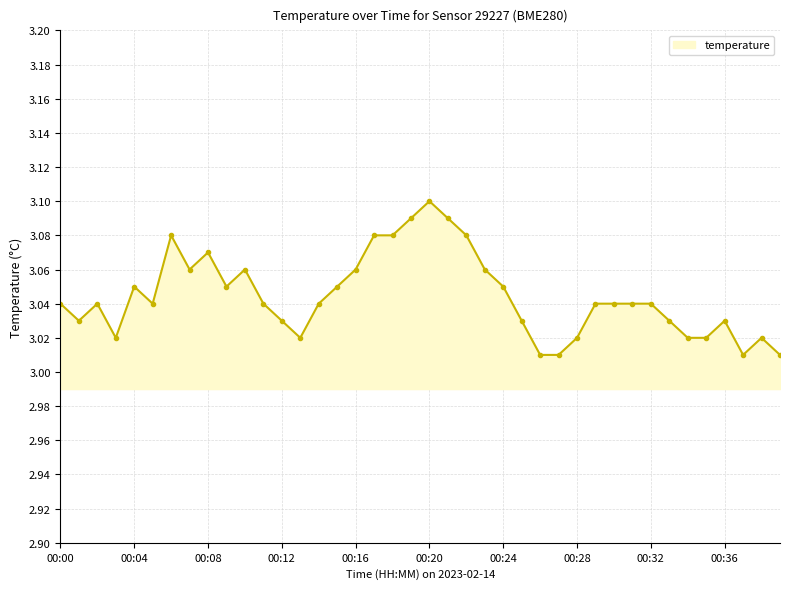

True or false: the data has more than 1 interior local peaks.

True